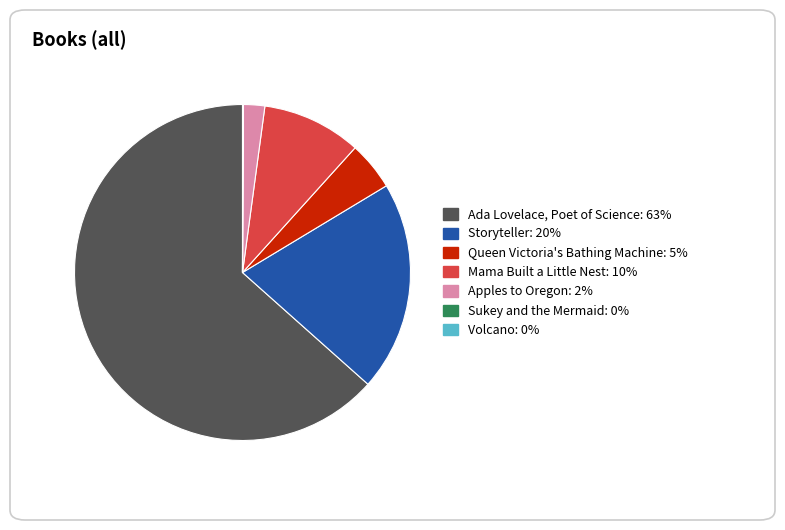

Is the sum of Storyteller and Mama Built a Little Nest greater than half?

No